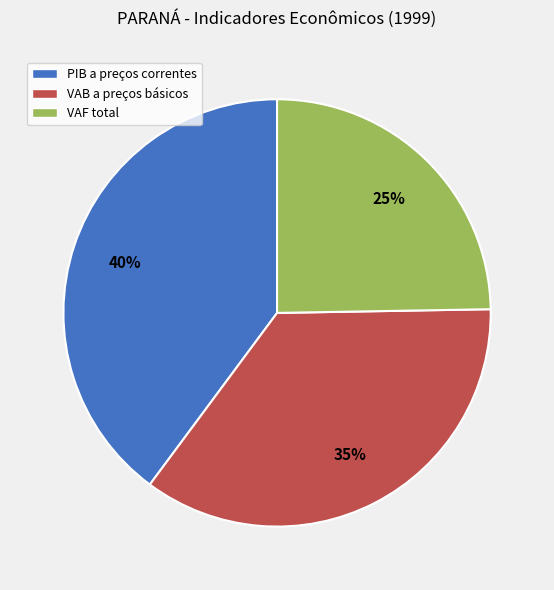

Combined, do PIB a preços correntes and VAB a preços básicos account for over 50%?

Yes